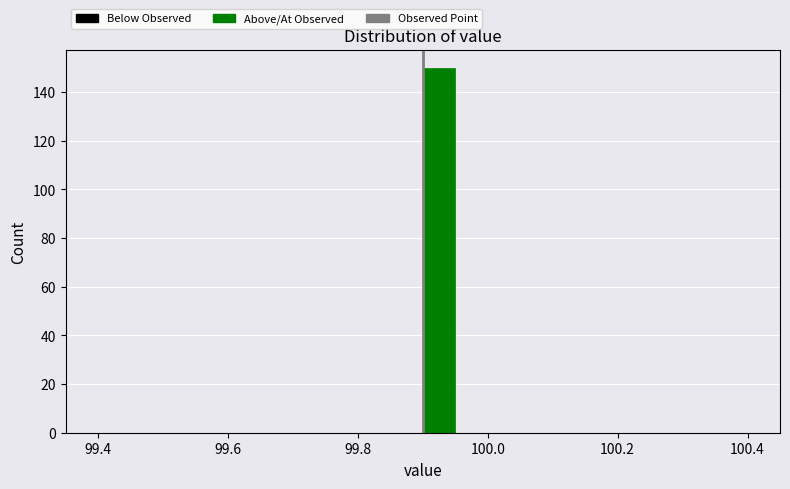

Read against the x-axis, roughly where is the centre of the tallest bar?

99.92